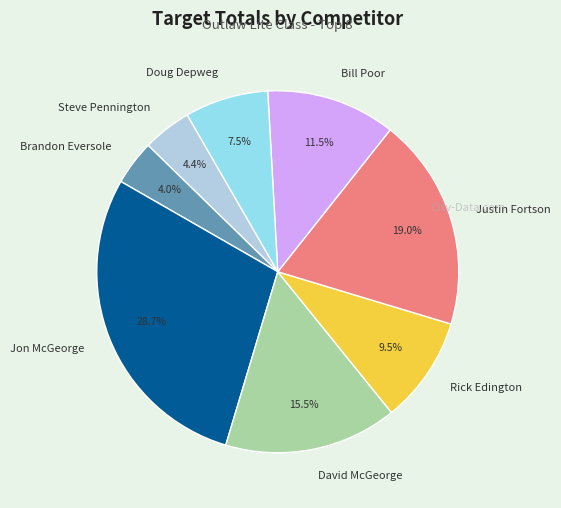

Which category has the biggest portion of the pie?

Jon McGeorge